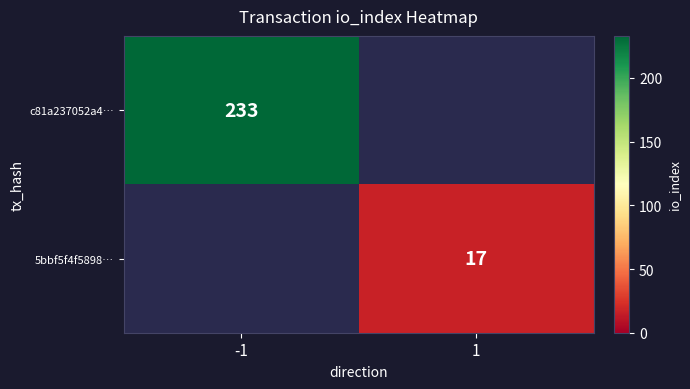

Is the value of c81a237052a4… at -1 greater than the value of 5bbf5f4f5898… at 1?

Yes